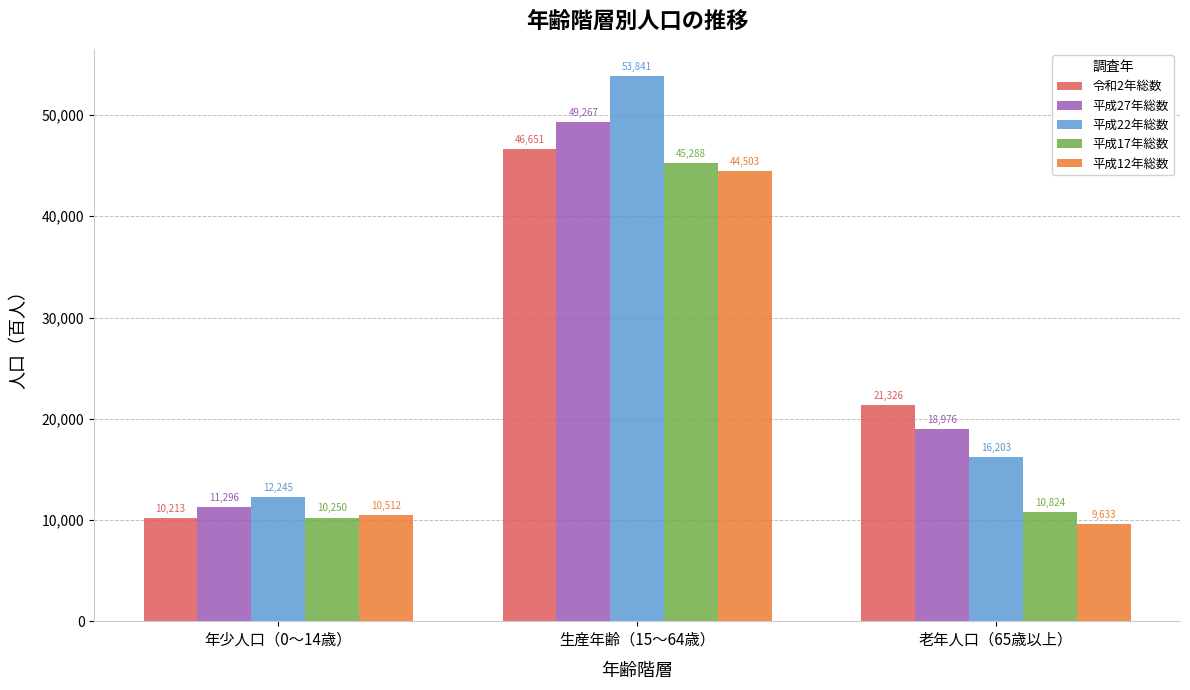

How many categories are shown in the chart?

3